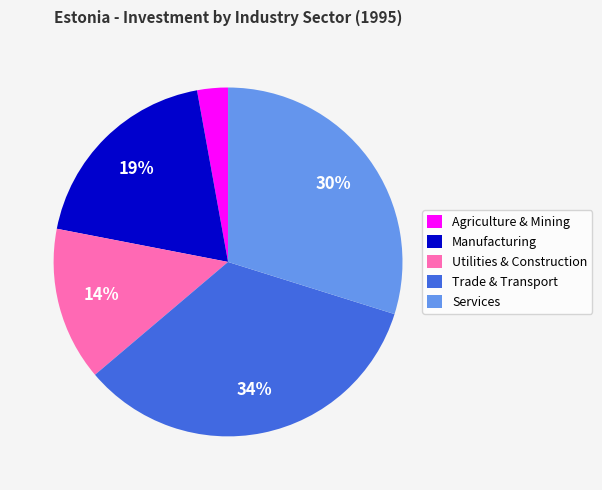

Which has a higher value, Agriculture & Mining or Utilities & Construction?

Utilities & Construction